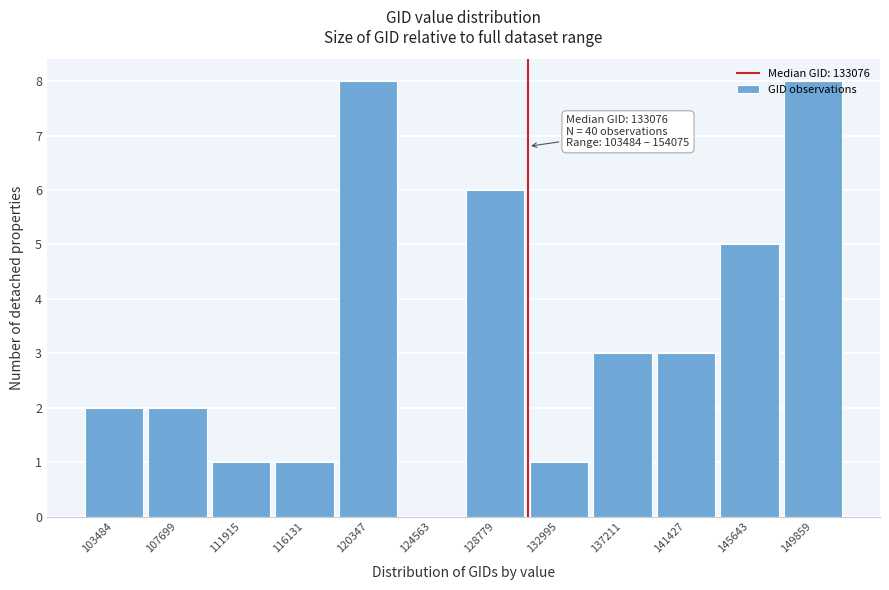

What is the change in value from 145643 to 149859?

+3